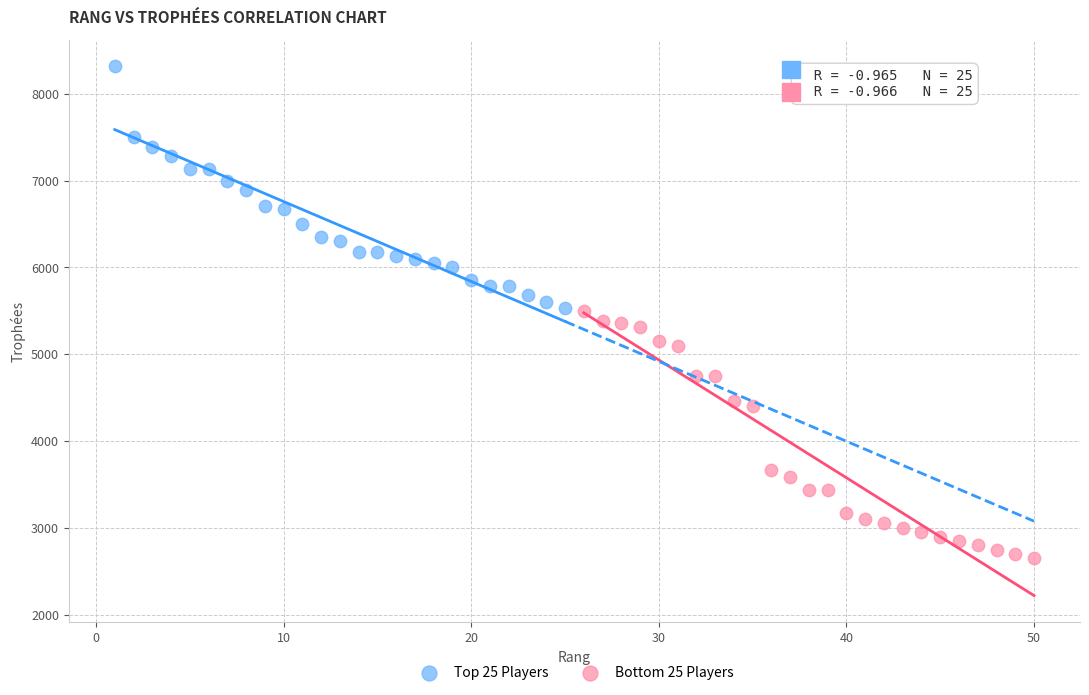

What are all the series names shown in the legend?

Top 25 Players, Bottom 25 Players